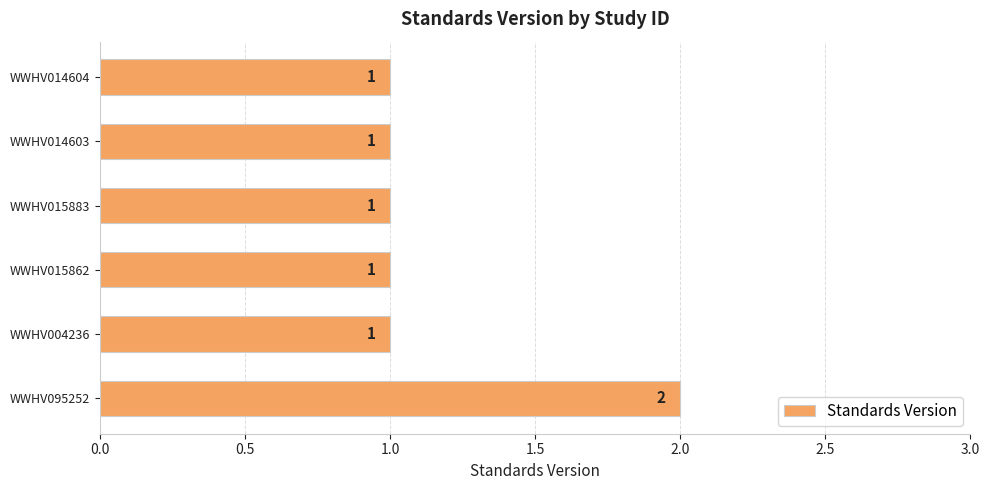

How many values exceed 1?

1